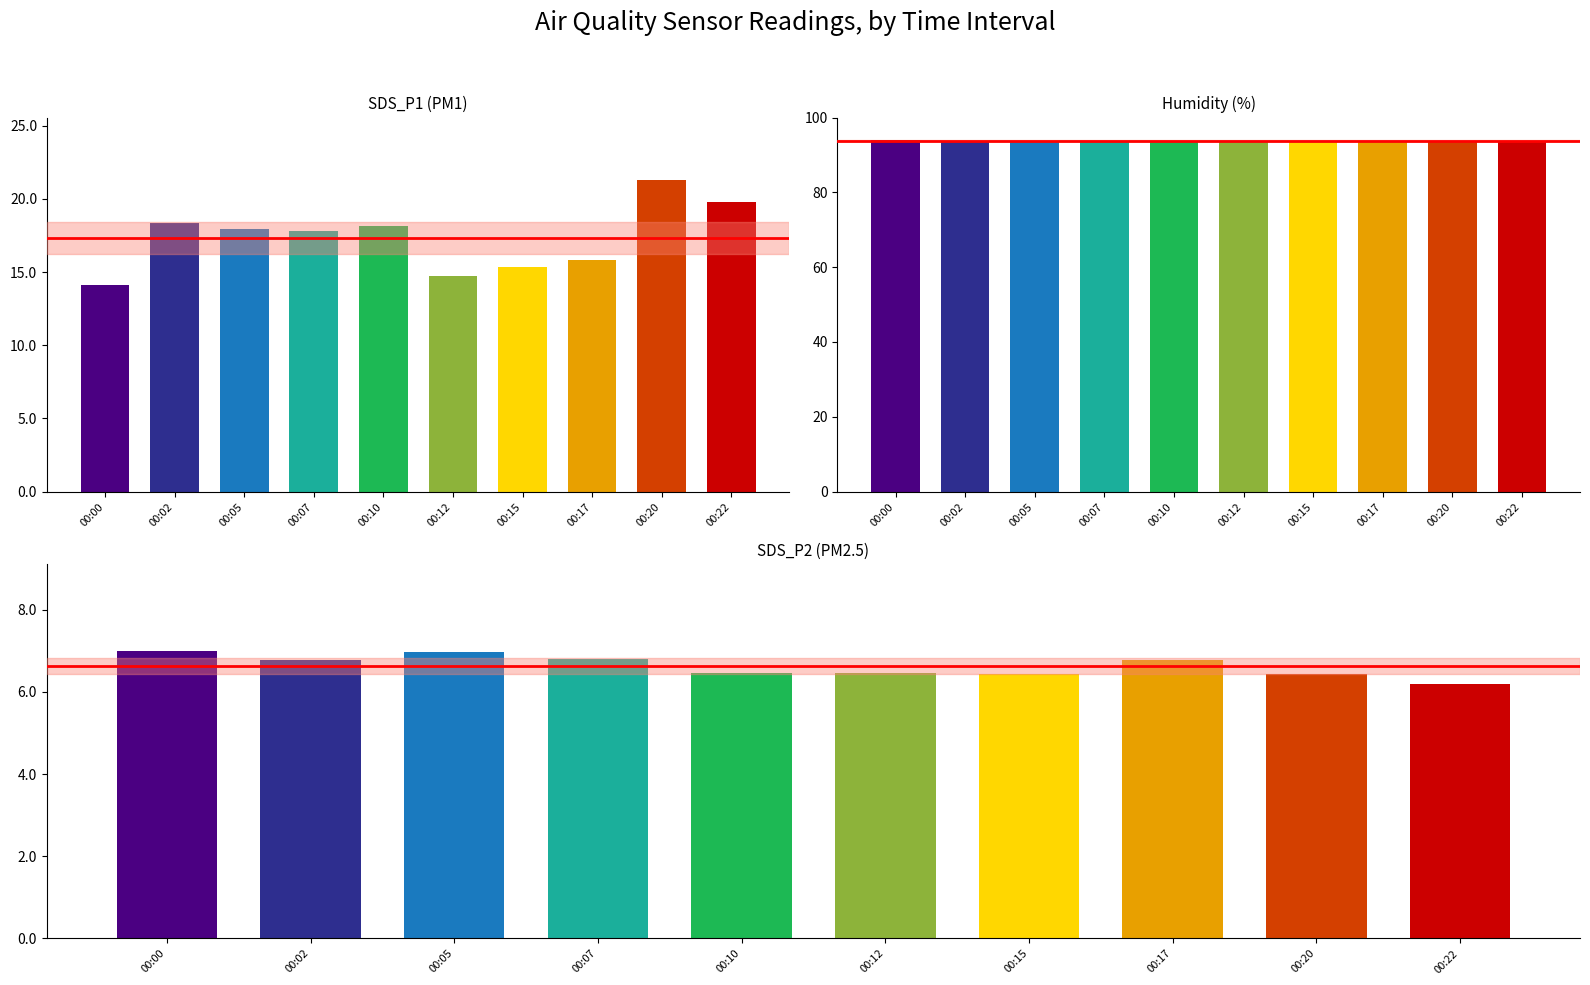

Is it true that Temp equals 12.4 at 00:20?

False